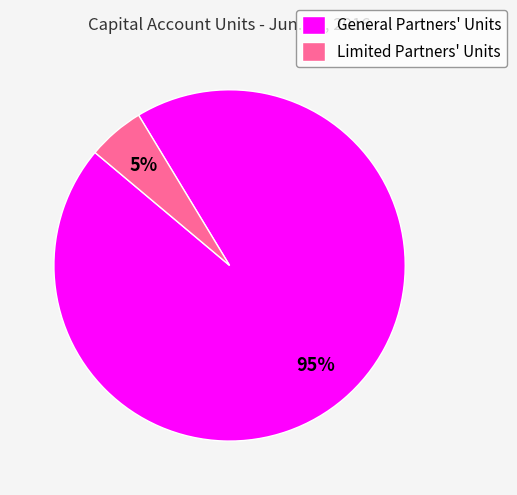

To the nearest percent, what is the average slice percentage?

50%